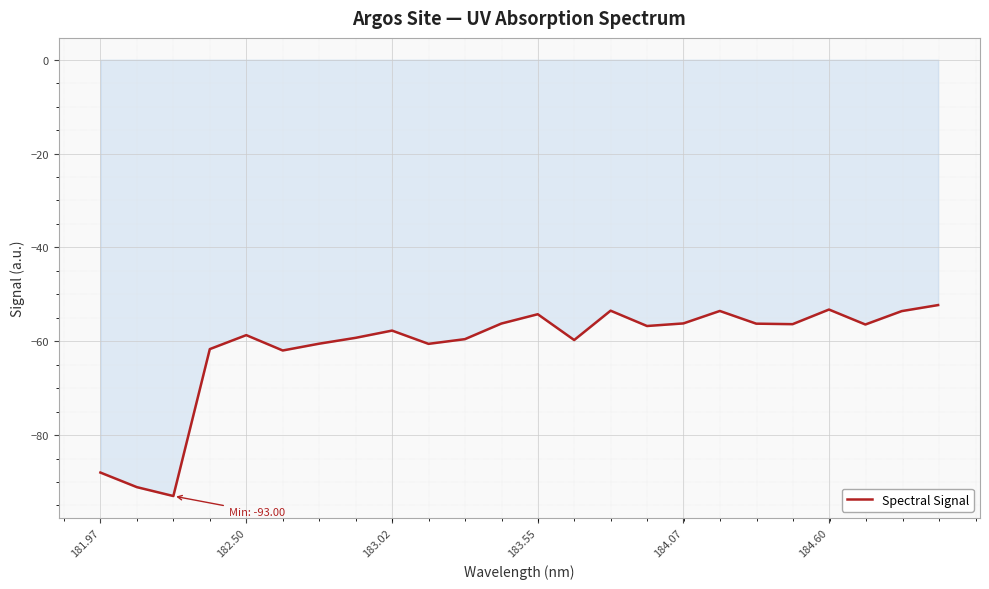

What is the difference between the maximum and minimum values?

40.7